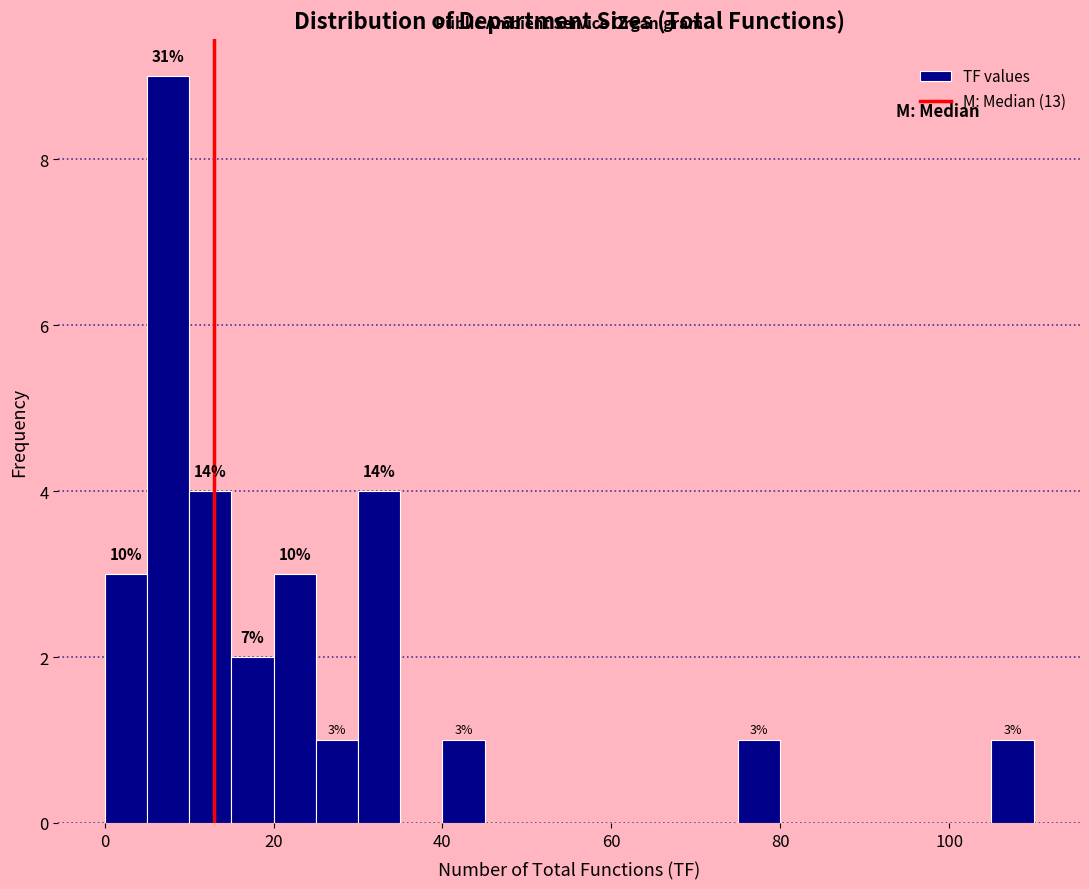

Read against the x-axis, roughly where is the centre of the tallest bar?

8